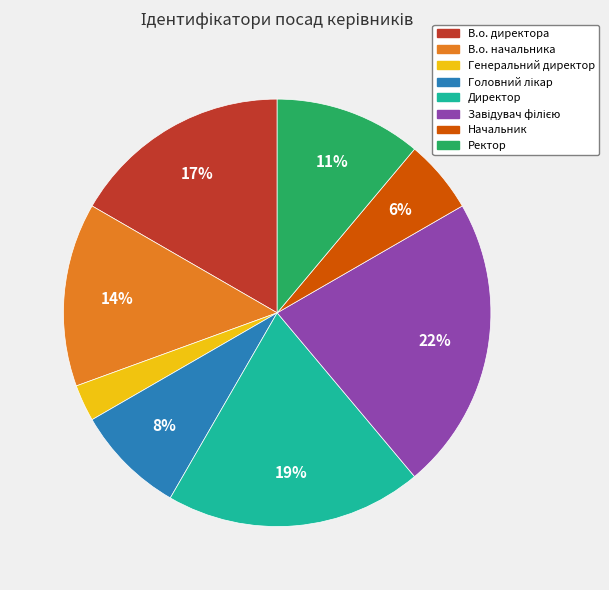

True or false: В.о. директора accounts for 17% of the total.

True